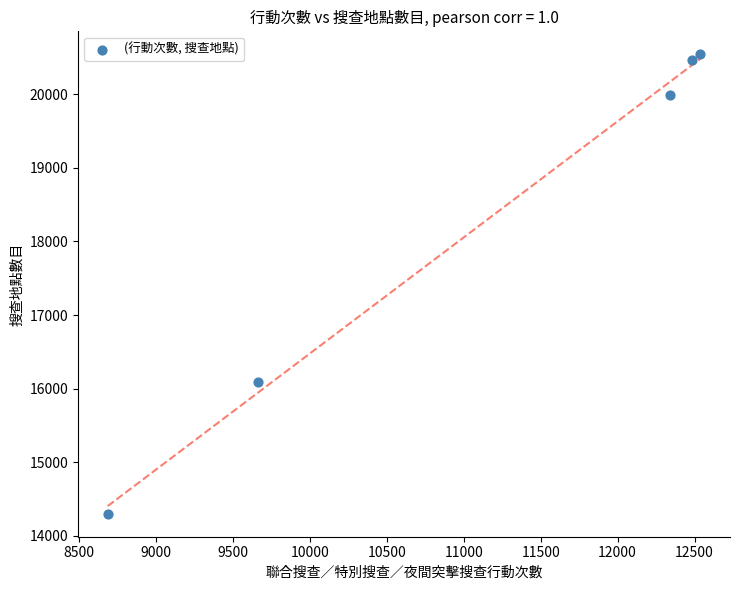

What is the average X value?

11142